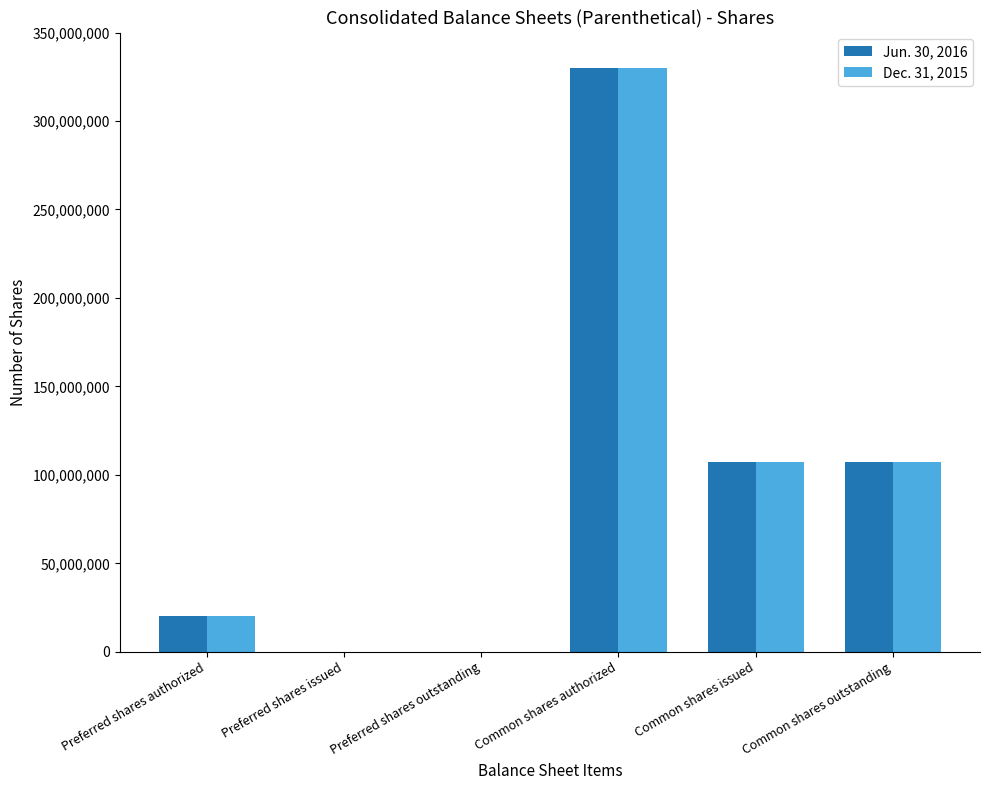

What is the maximum value shown in the chart?

330000000